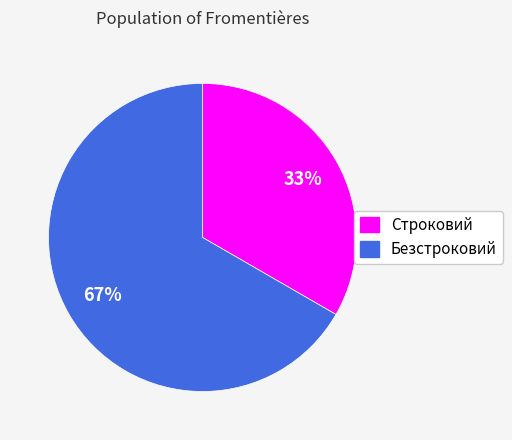

The Строковий slice represents 33% of the pie. True or false?

True